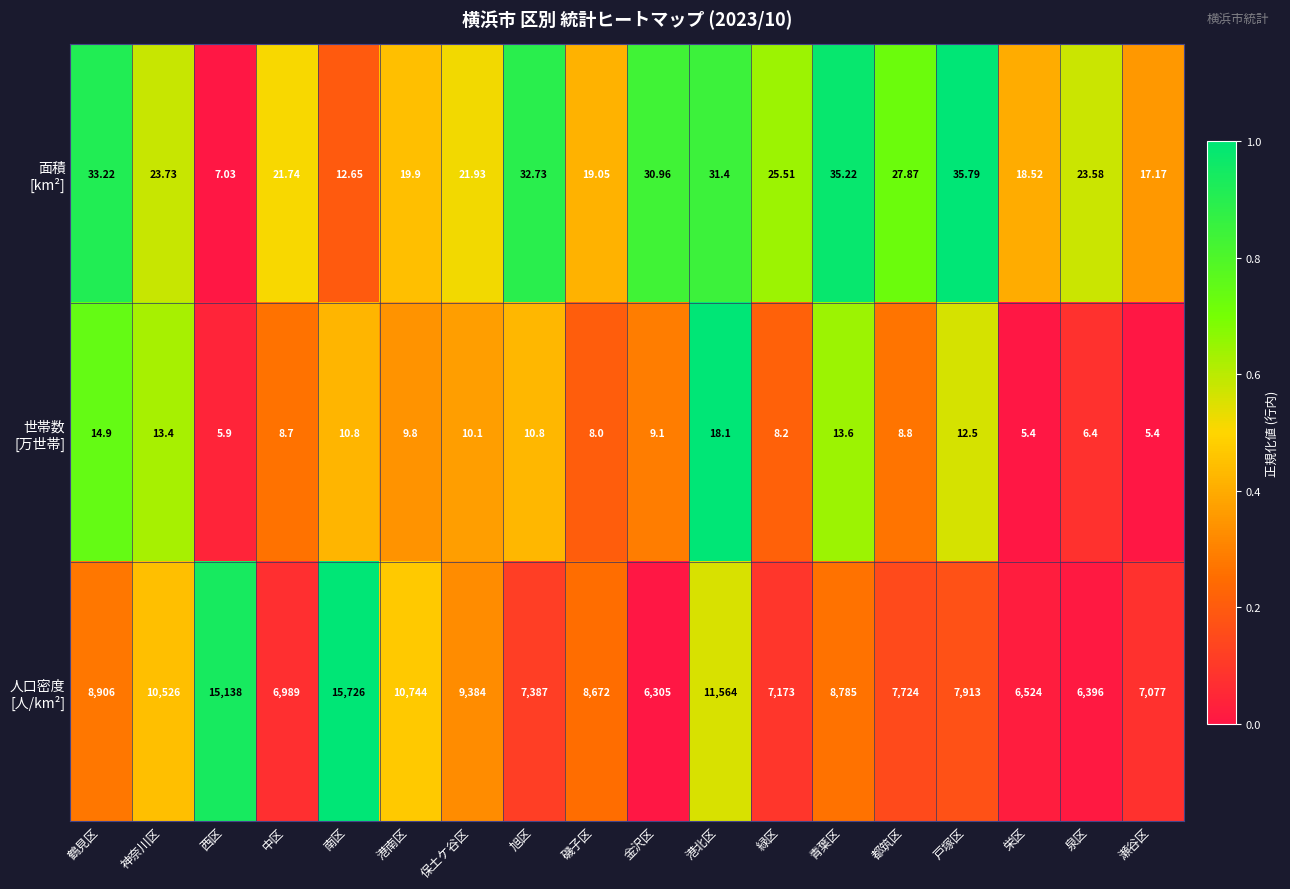

Which label corresponds to the largest value in the chart?

南区